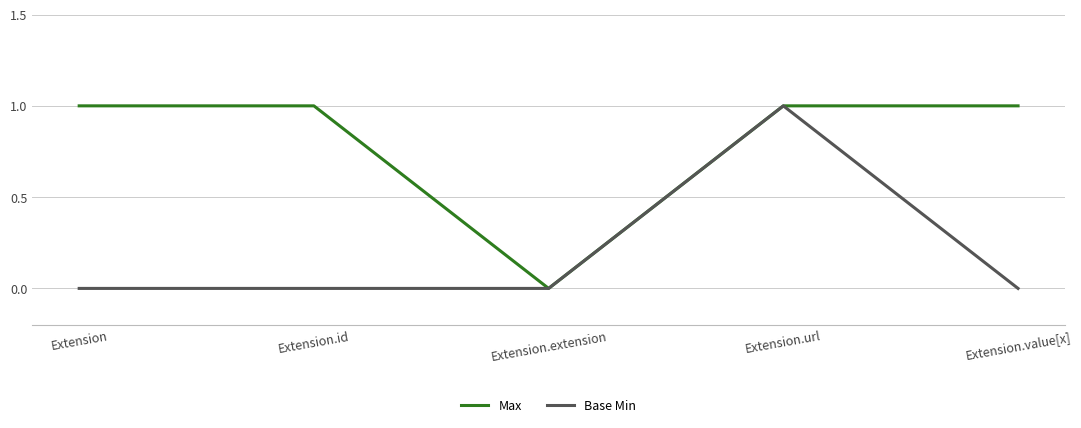

True or false: Base Min has a value of 2 at Extension.url.

False